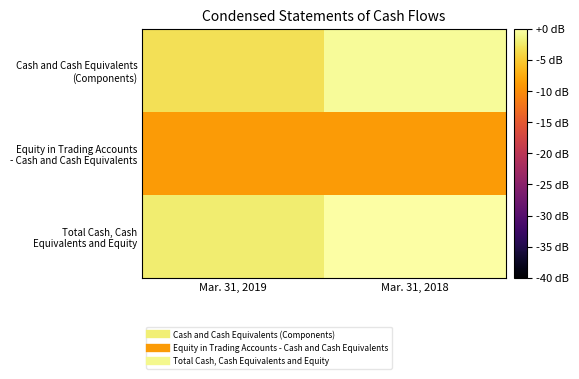

At which category is the sum across all series the highest?

Mar. 31, 2018